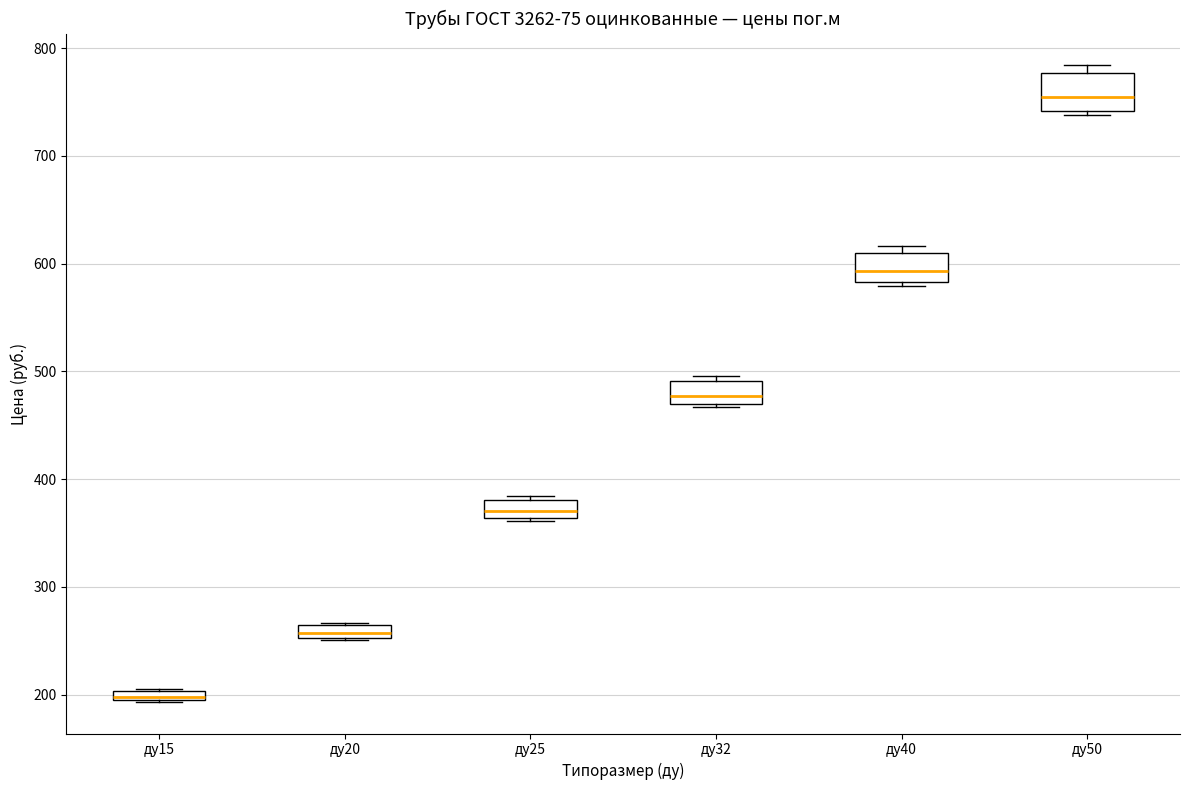

Which box's median line is the lowest?

ду15